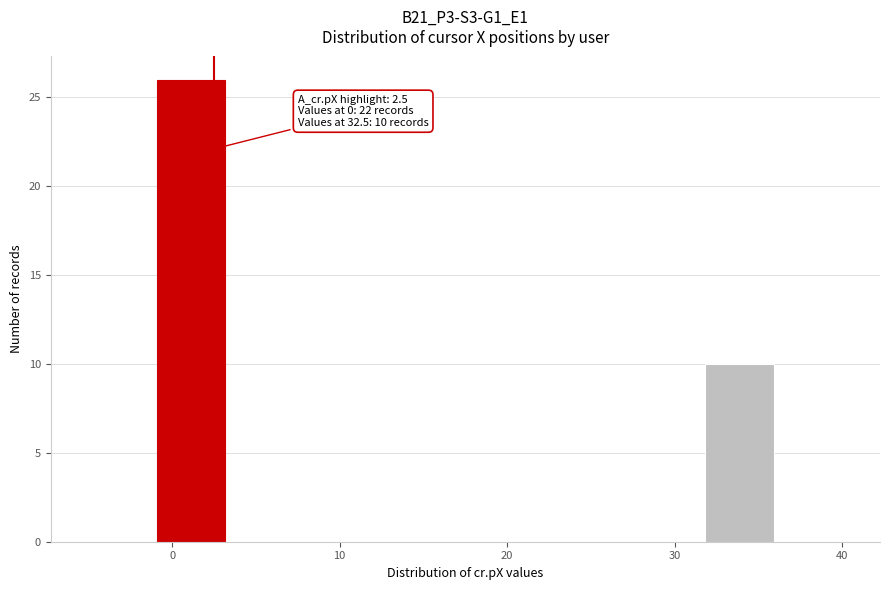

Over which range of the x-axis is the bar tallest?

-1 to 3